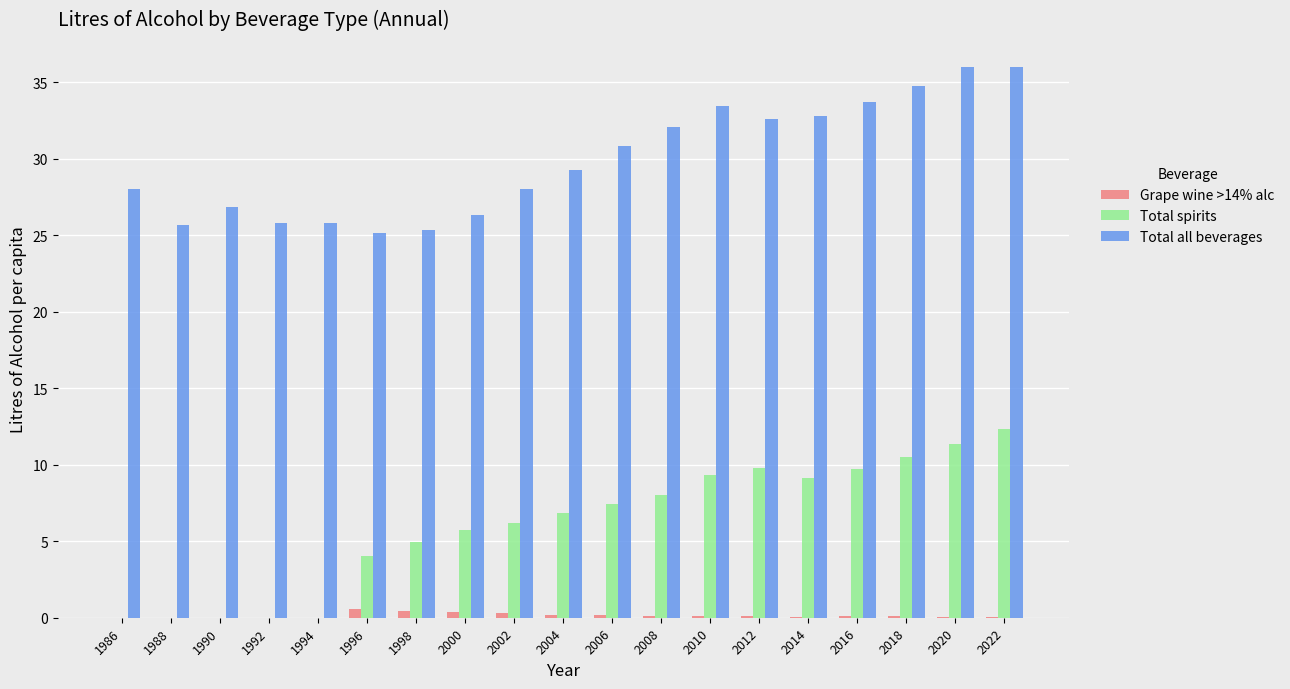

The Grape wine >14% alc series shows 0.1 at 2008. True or false?

True